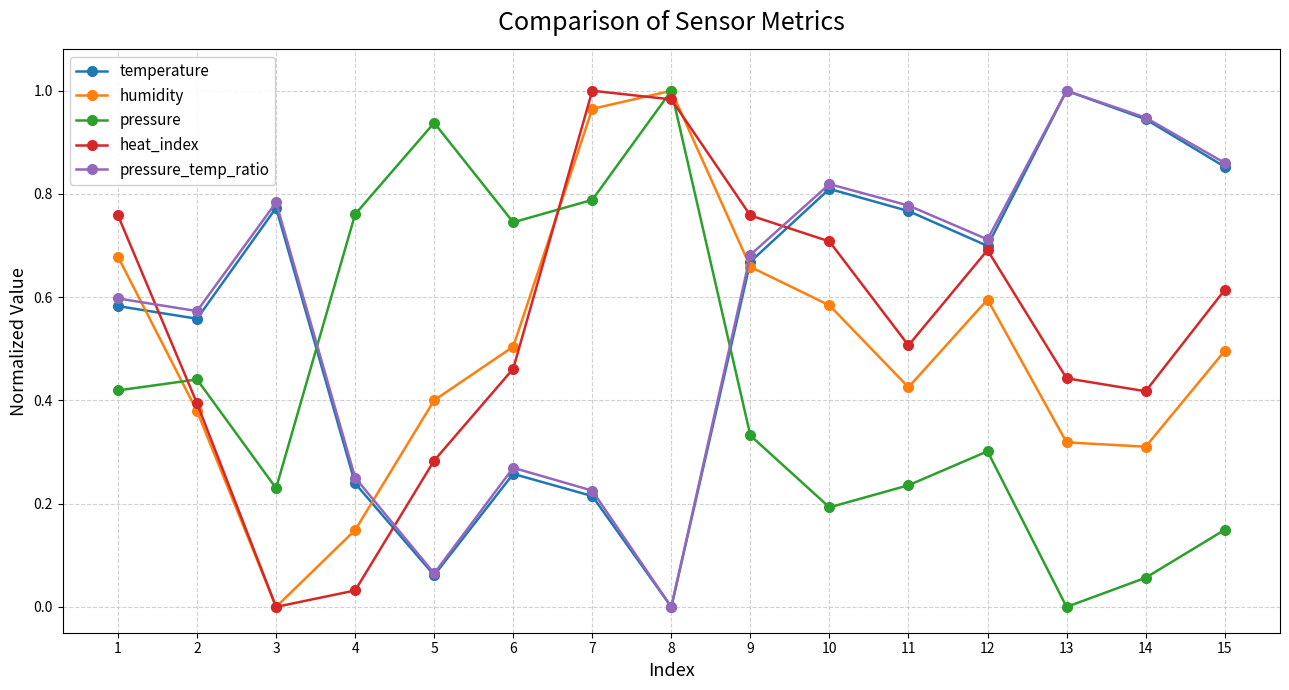

The heat_index series shows 0.4 at 13. True or false?

True